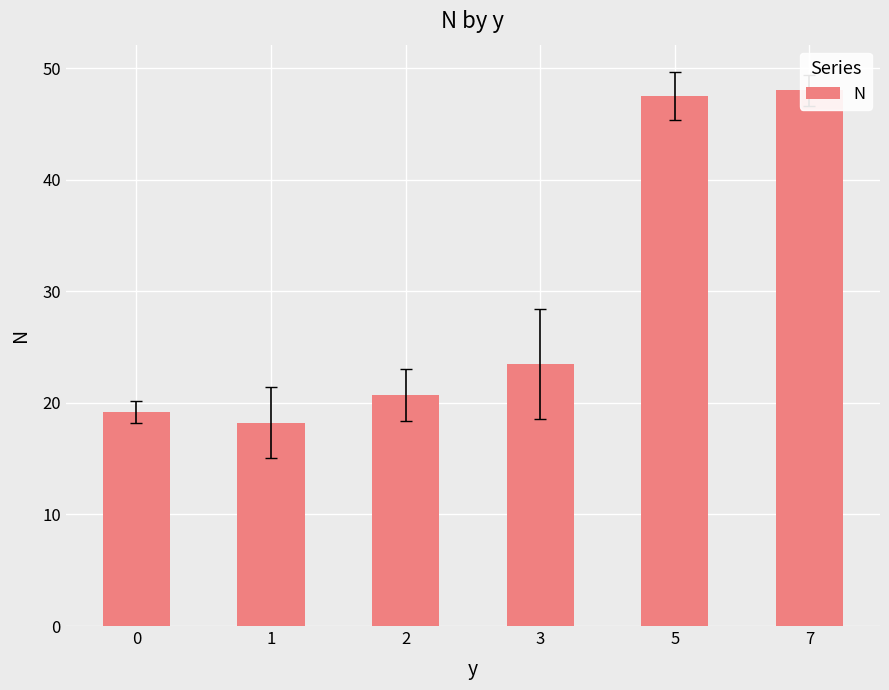

What is the minimum value shown in the chart?

18.2